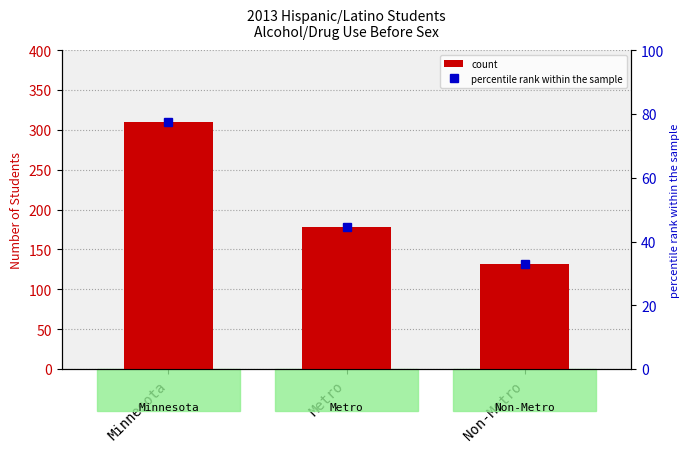

What is the label of the 2nd bar from the left?

Metro